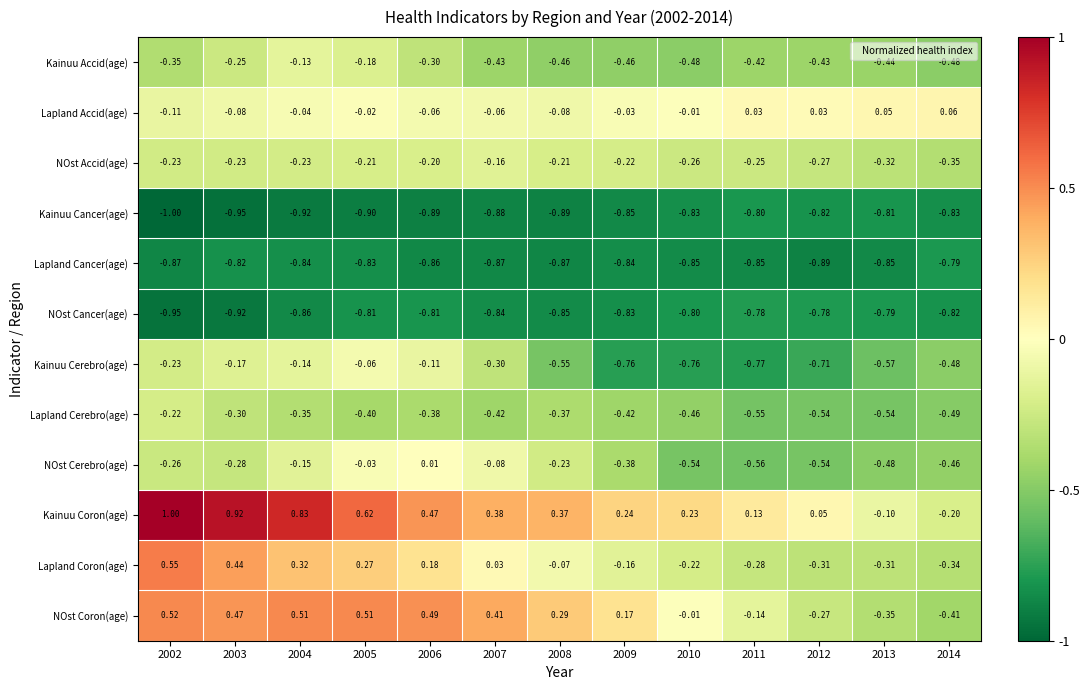

Which series changed the most between 2003 and 2011?

Kainuu Coron(age)